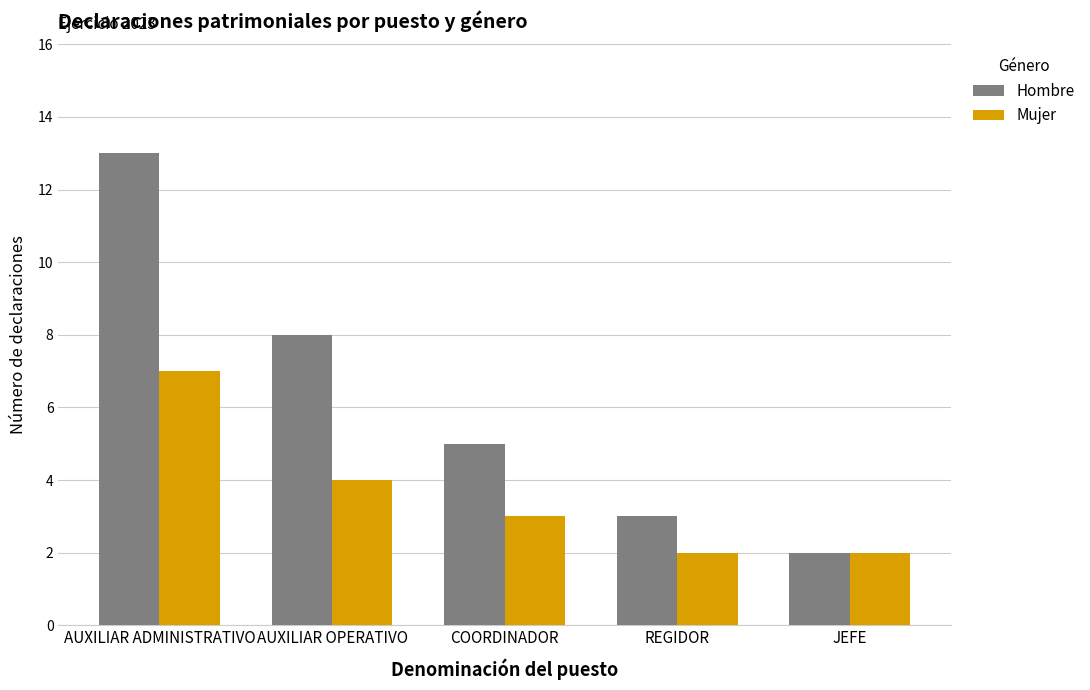

What is the difference between the Hombre values at JEFE and COORDINADOR?

3